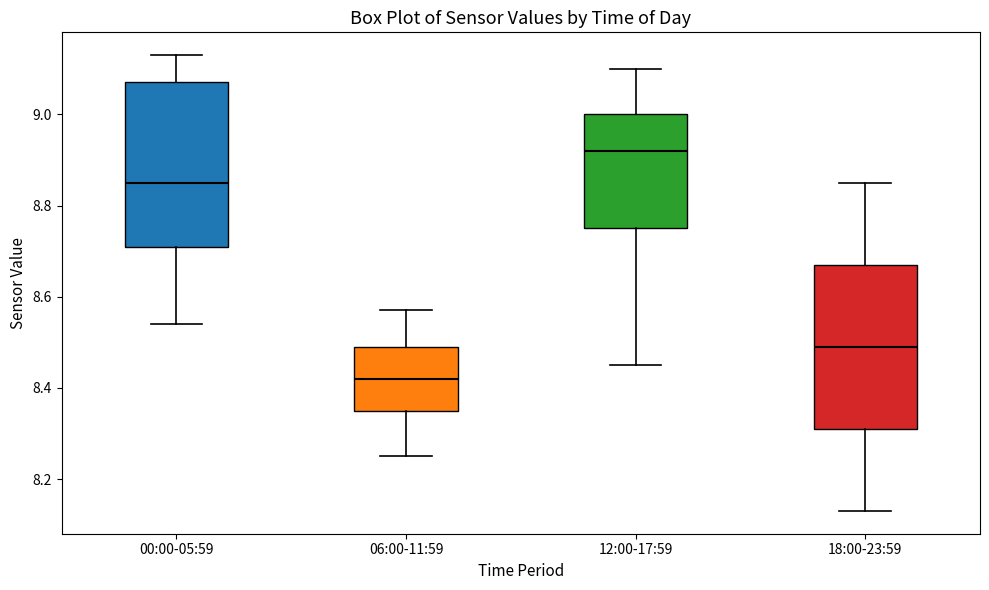

Where is the lower edge of the box for 12:00-17:59 on the y-axis? The values are not printed on the chart, so give them approximately, as read against the axis.

8.76